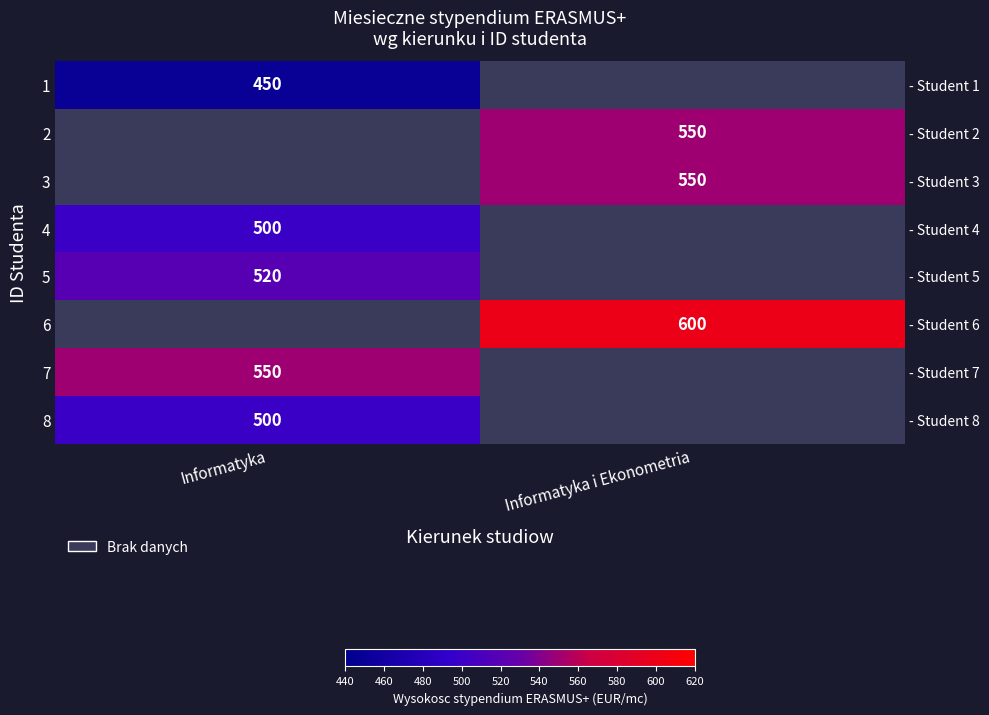

What is the spread (max minus min) of values at Informatyka?

100.0